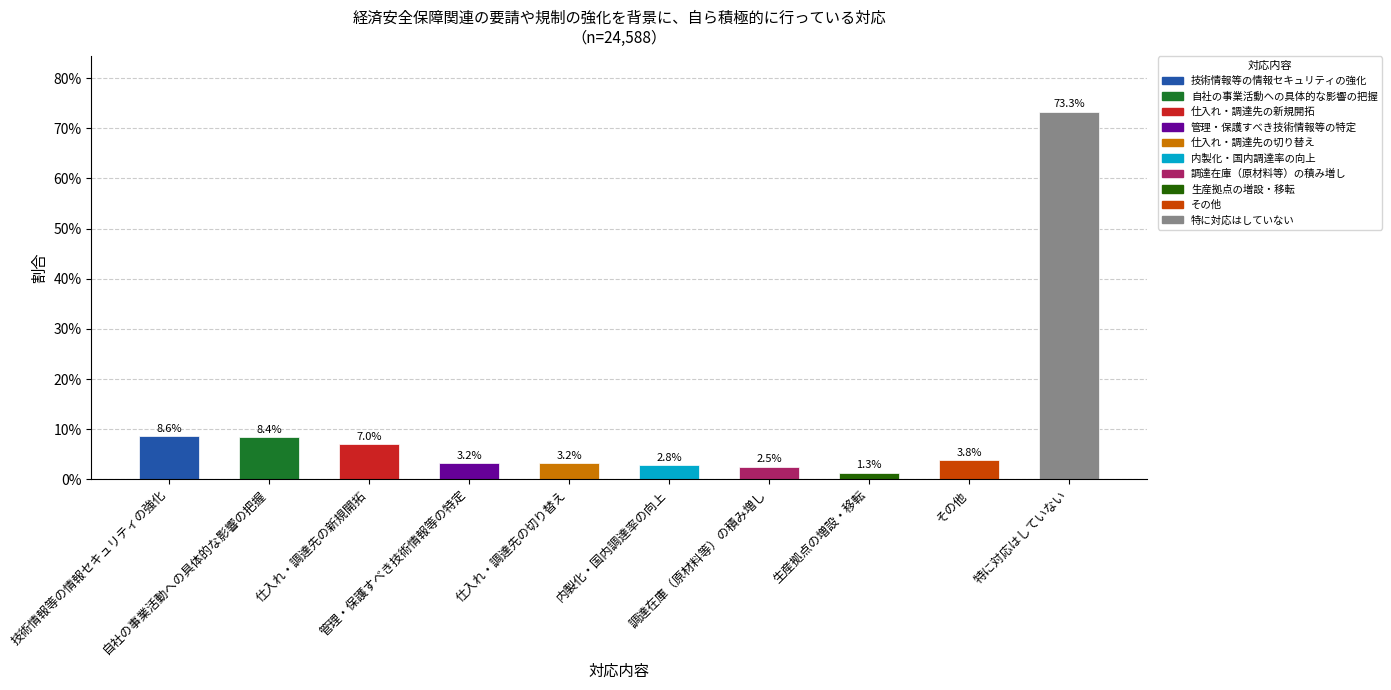

List the labels in order of value, smallest first.

生産拠点の増設・移転, 調達在庫（原材料等）の積み増し, 内製化・国内調達率の向上, 管理・保護すべき技術情報等の特定, 仕入れ・調達先の切り替え, その他, 仕入れ・調達先の新規開拓, 自社の事業活動への具体的な影響の把握, 技術情報等の情報セキュリティの強化, 特に対応はしていない